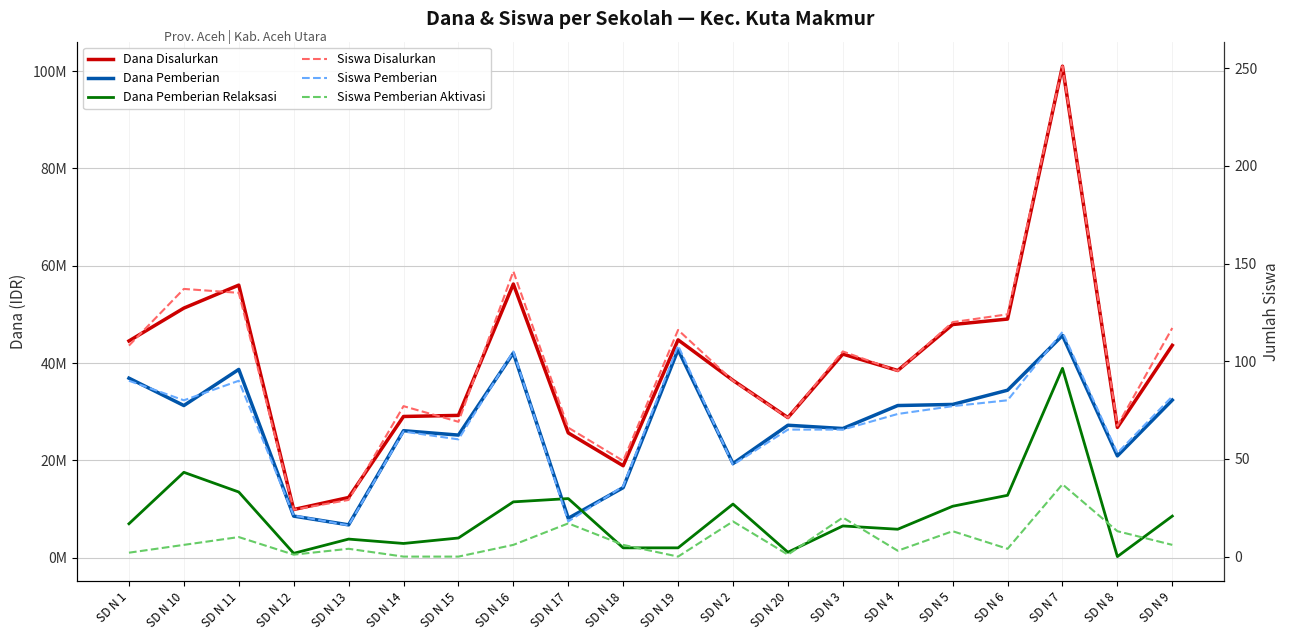

Is the value of Dana Pemberian at SD N 12 greater than the value of Siswa Pemberian Aktivasi at SD N 10?

Yes